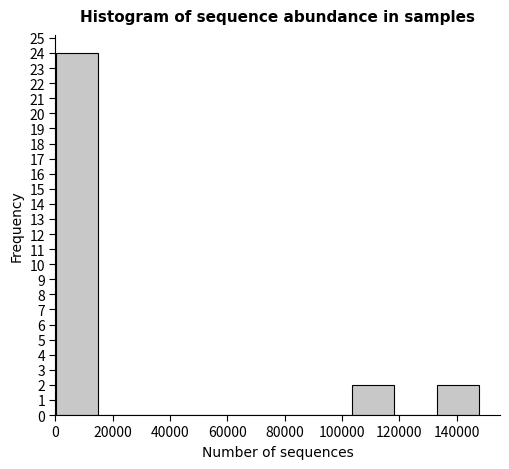

Reading left to right, transcribe this chart: for each bar, give the range it covers on the x-axis and its height. Neither the bar edges nor the heights are printed on the chart, so give them approximately, as read against the axes.

0 to 14000: 24
14000 to 30000: 0
30000 to 44000: 0
44000 to 60000: 0
60000 to 74000: 0
74000 to 88000: 0
88000 to 104000: 0
104000 to 118000: 2
118000 to 134000: 0
134000 to 148000: 2